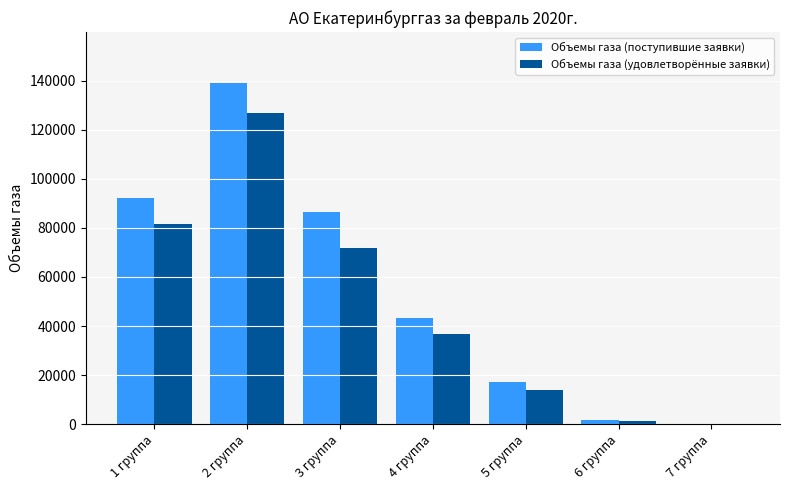

The Объемы газа (удовлетворённые заявки) series shows 36928.4 at 4 группа. True or false?

True